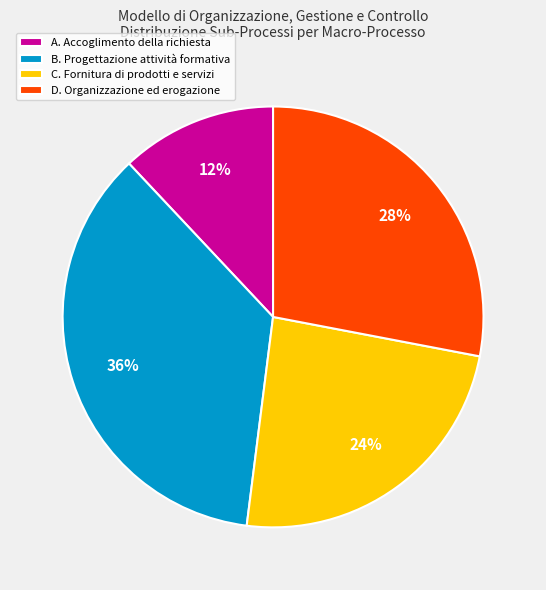

To the nearest percent, what percentage of the pie is D. Organizzazione ed erogazione?

28%